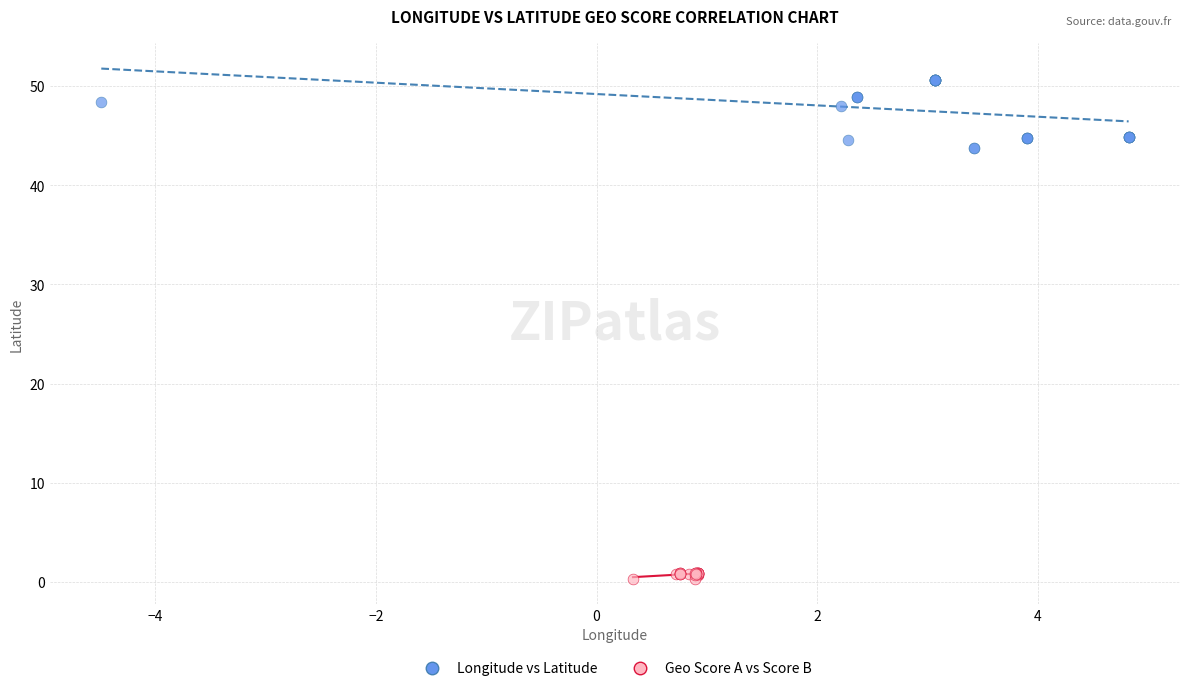

Which series has the widest spread of Y values?

Longitude vs Latitude